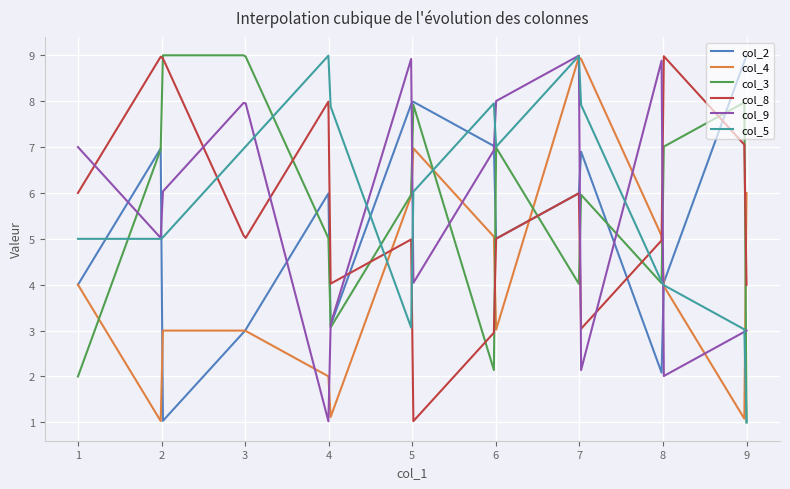

Does the chart display data point markers on the line(s)?

No